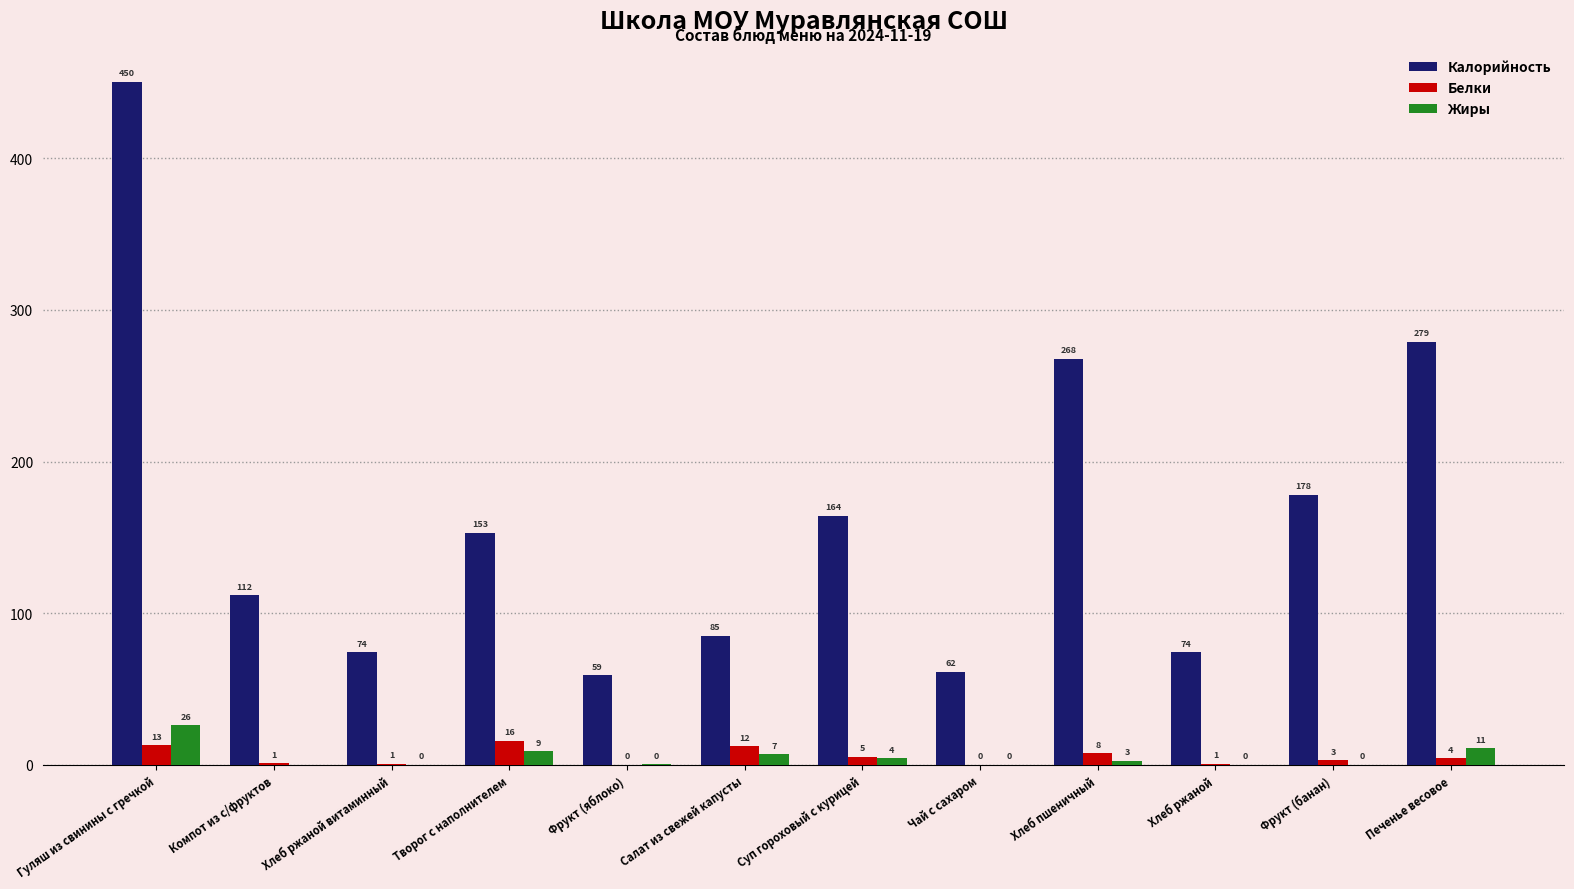

Which series changed the most between Фрукт (банан) and Печенье весовое?

Калорийность